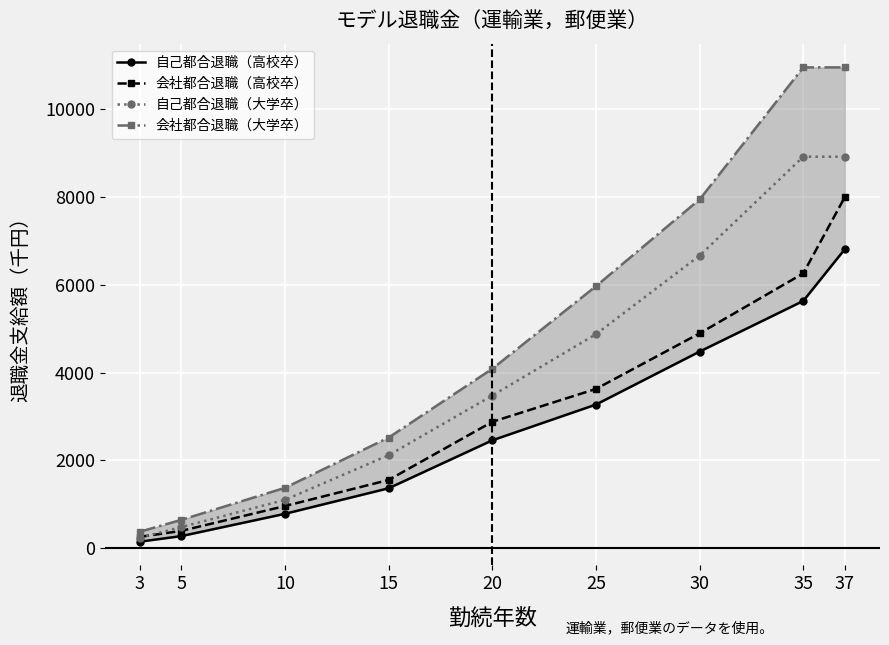

True or false: 会社都合退職（大学卒） has a value of 373 at 3.

True